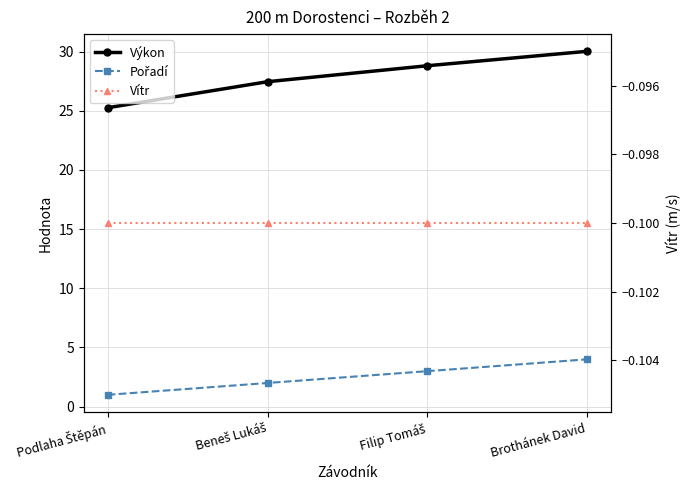

True or false: Výkon has more than 2 points higher than both neighbors.

False